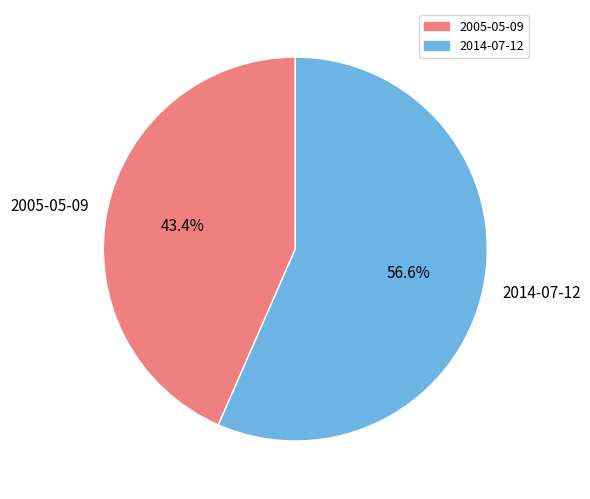

Approximately how many times larger is the value at 2005-05-09 compared to 2014-07-12?

0.8